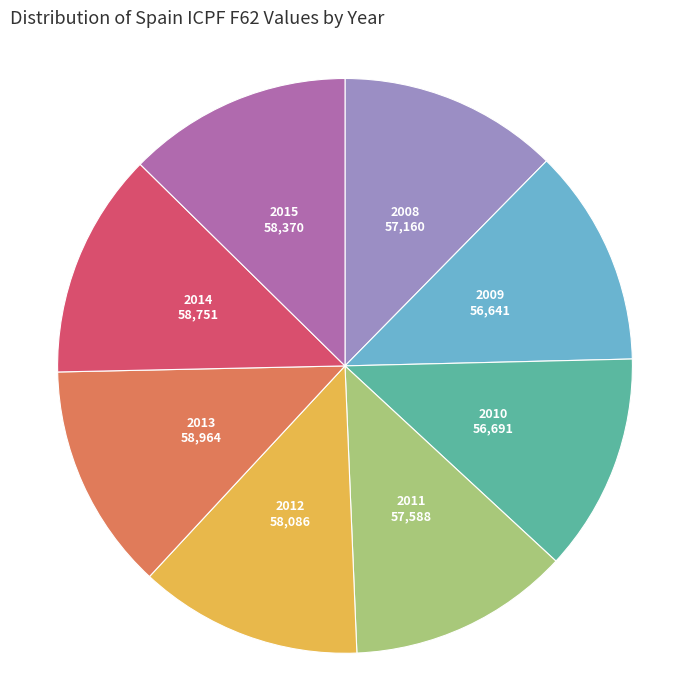

Is 2010 the majority of the pie?

No